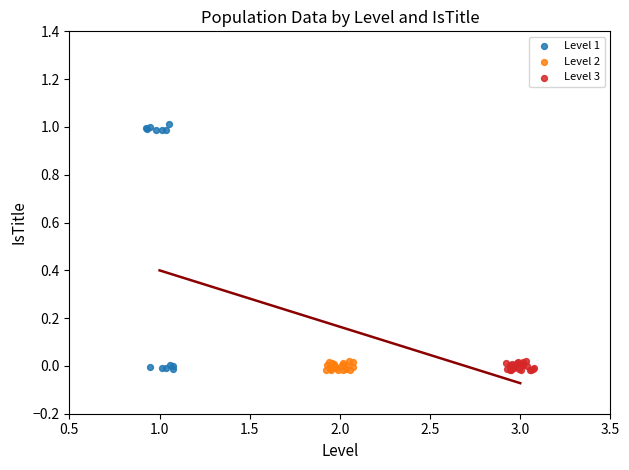

What are all the series names shown in the legend?

Level 1, Level 2, Level 3